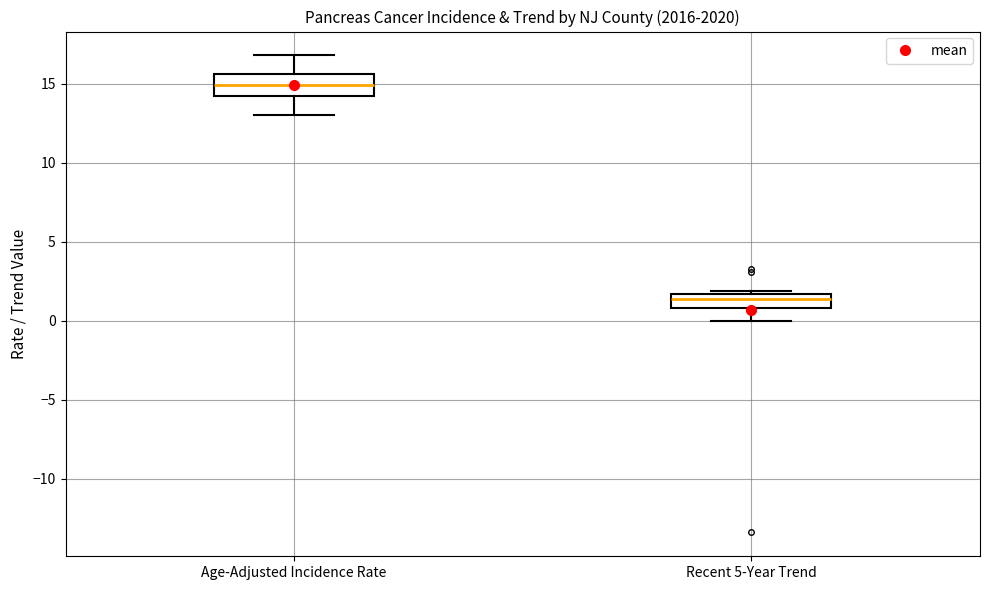

Reading left to right, read every box against the y-axis: the position of its median line, the range the box covers, and the ends of its whiskers. The values are not printed on the chart, so give them approximately, as read against the axis.

Age-Adjusted Incidence Rate: median 15.0, box 14.0 to 15.5, whiskers 13.0 to 17.0
Recent 5-Year Trend: median 1.5 (just below the box's upper edge), box 1.0 to 1.5, whiskers 0.0 to 2.0